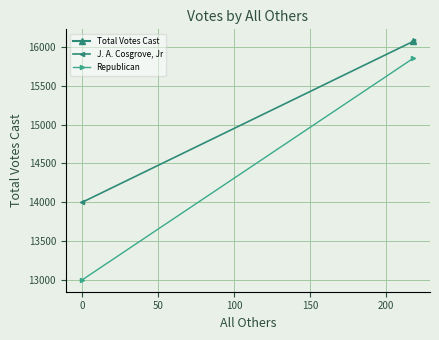

The value of Republican at 0 is 23864. True or false?

False